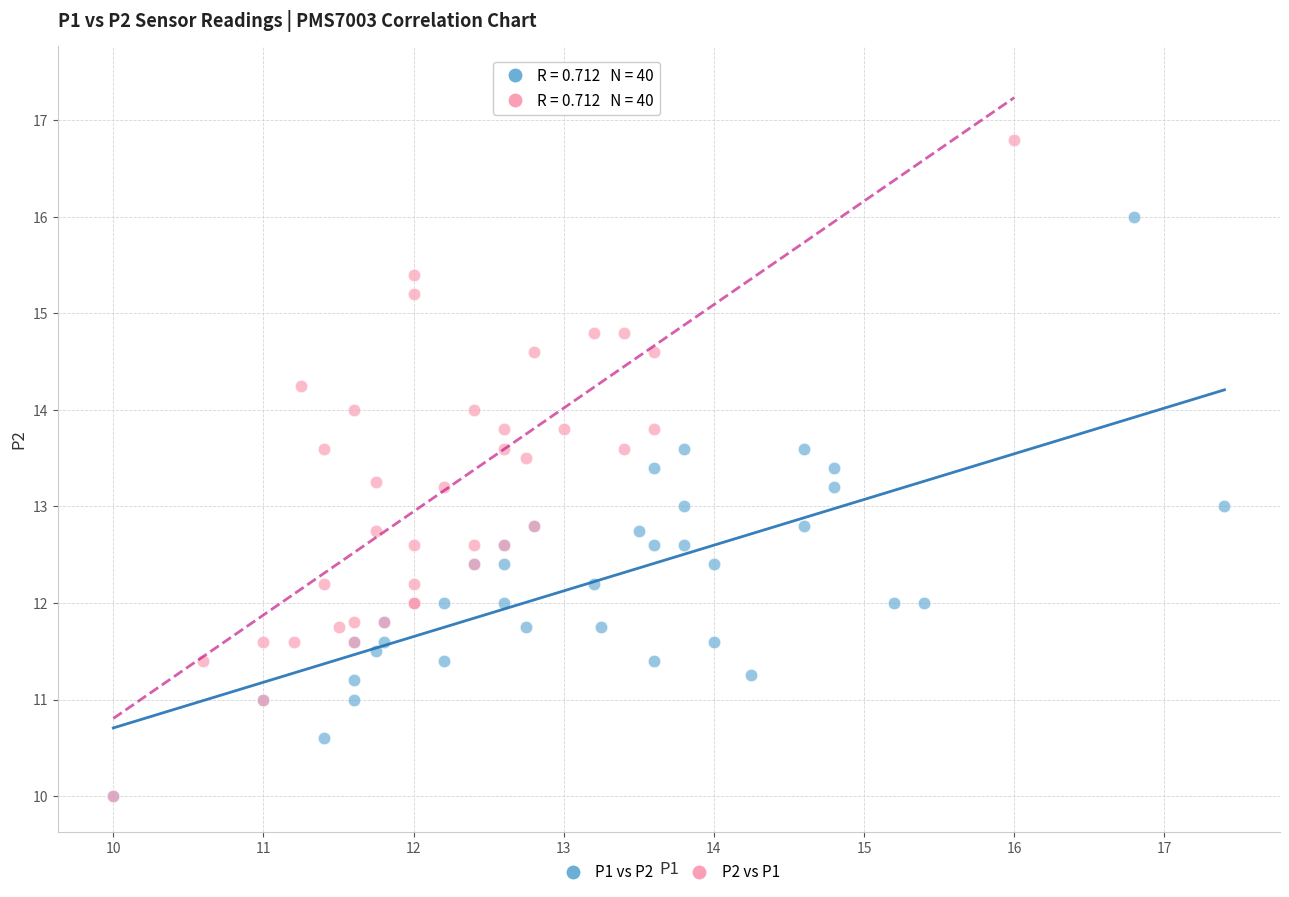

Which series reaches the maximum Y coordinate?

P2 vs P1